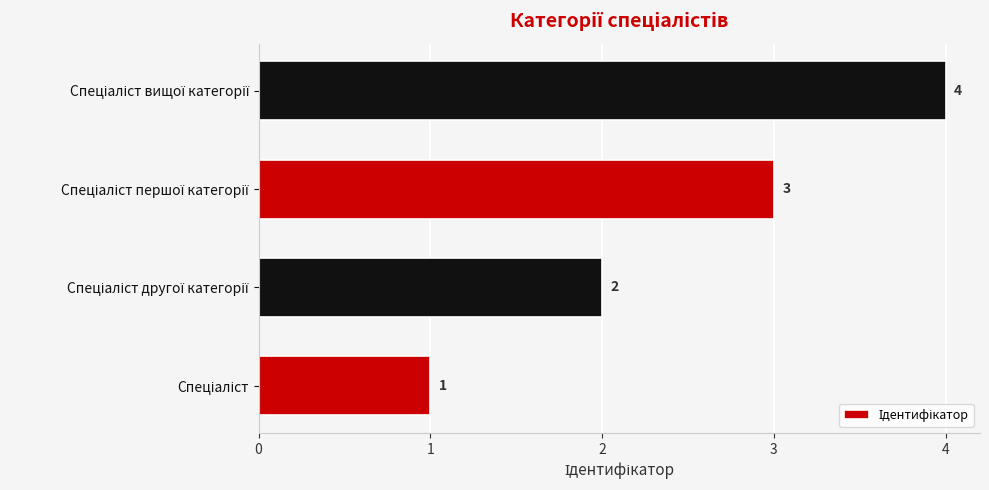

How many series are shown in this chart?

1